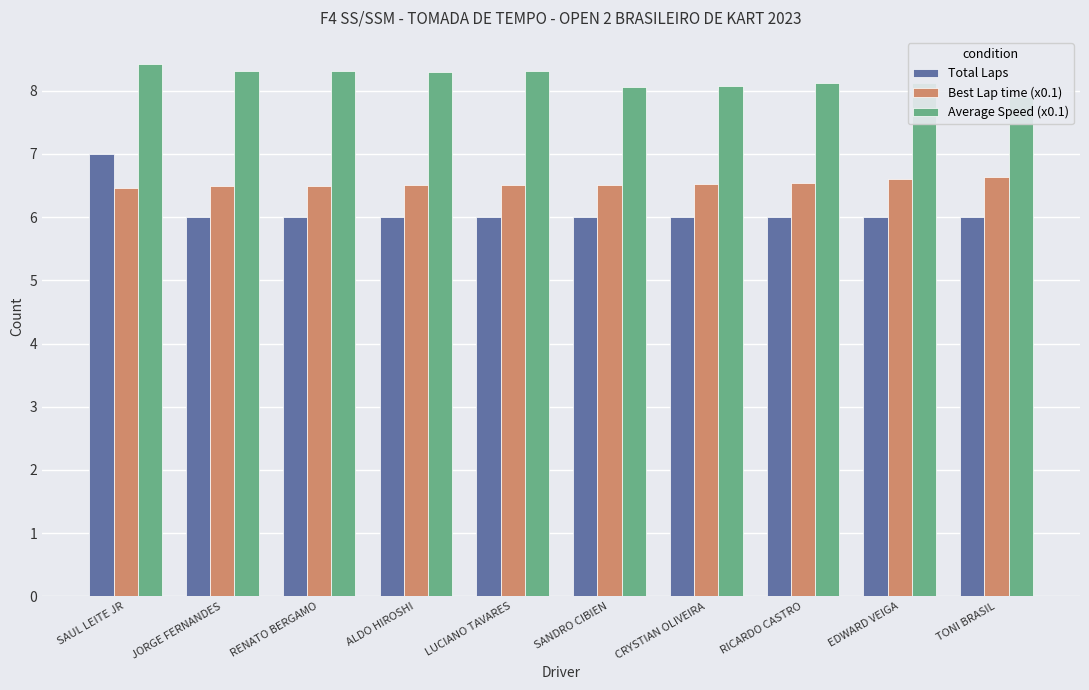

What are all the series names shown in the legend?

Total Laps, Best Lap time (x0.1), Average Speed (x0.1)